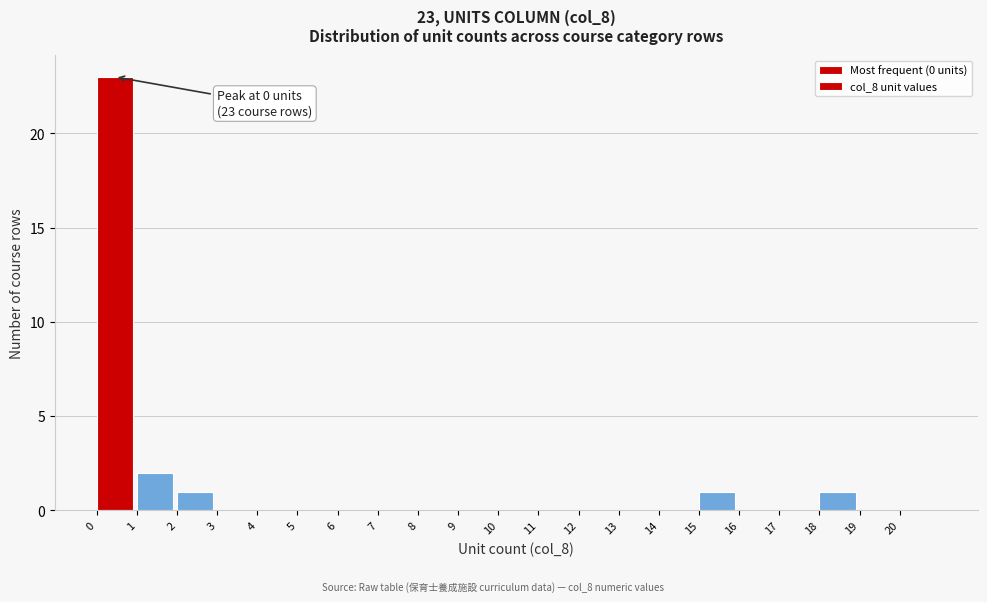

Over which range of the x-axis is the bar tallest?

0 to 1